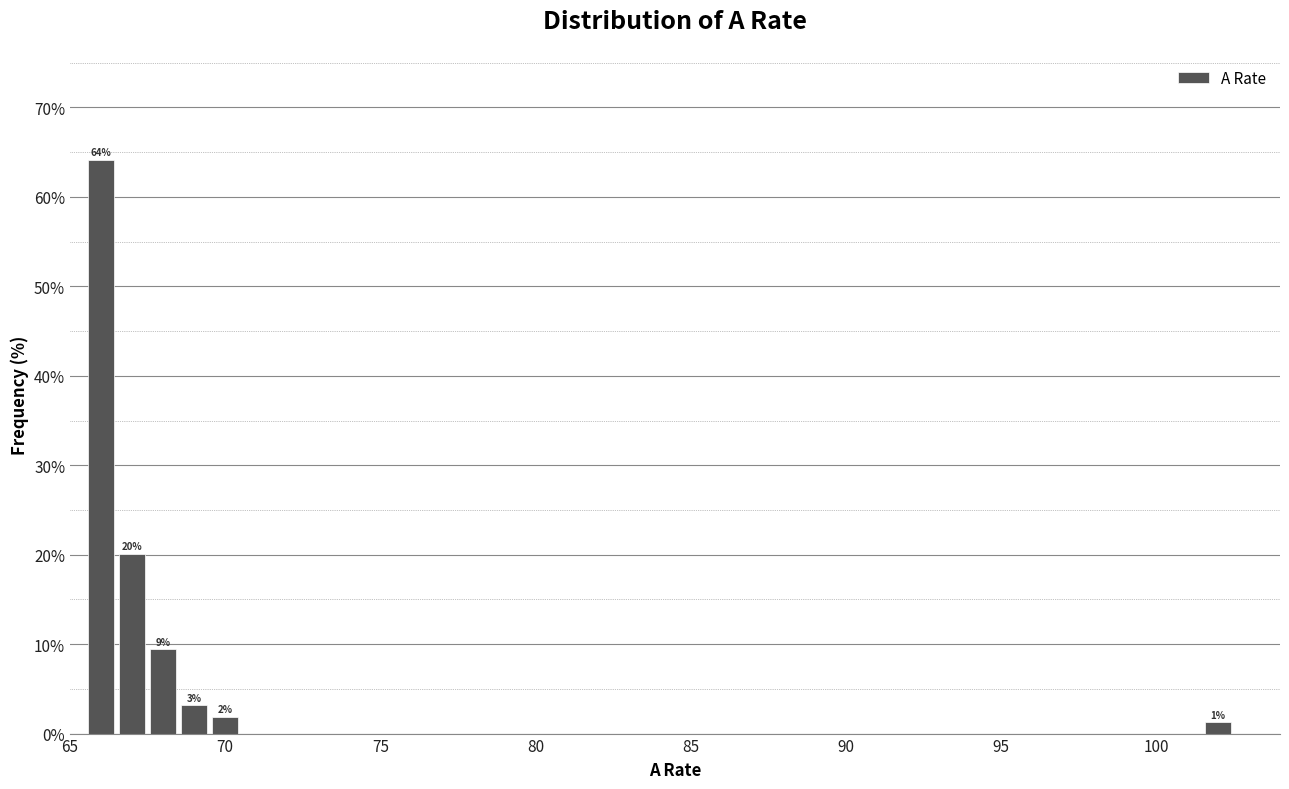

Around what value on the x-axis is the tallest bar? Give the approximate position of its centre, as read against the axis.

66.0